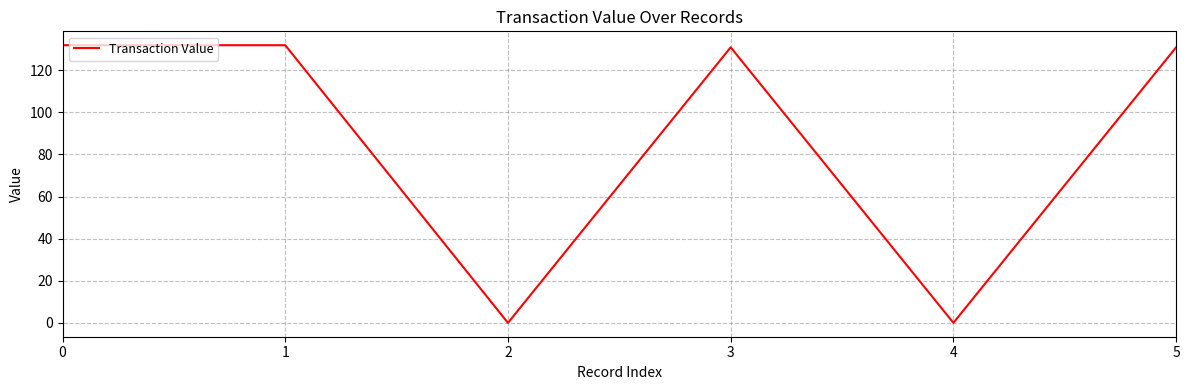

True or false: the data has more than 2 interior local peaks.

False